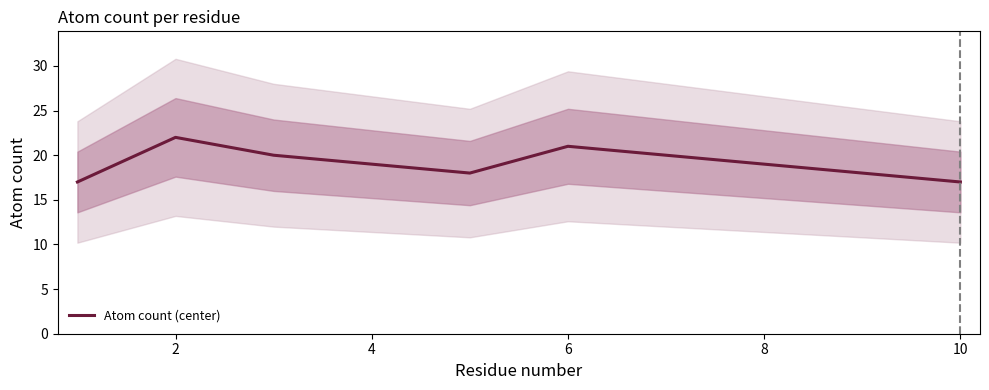

True or false: Atom count (center) has a value of 5 at 8.

False